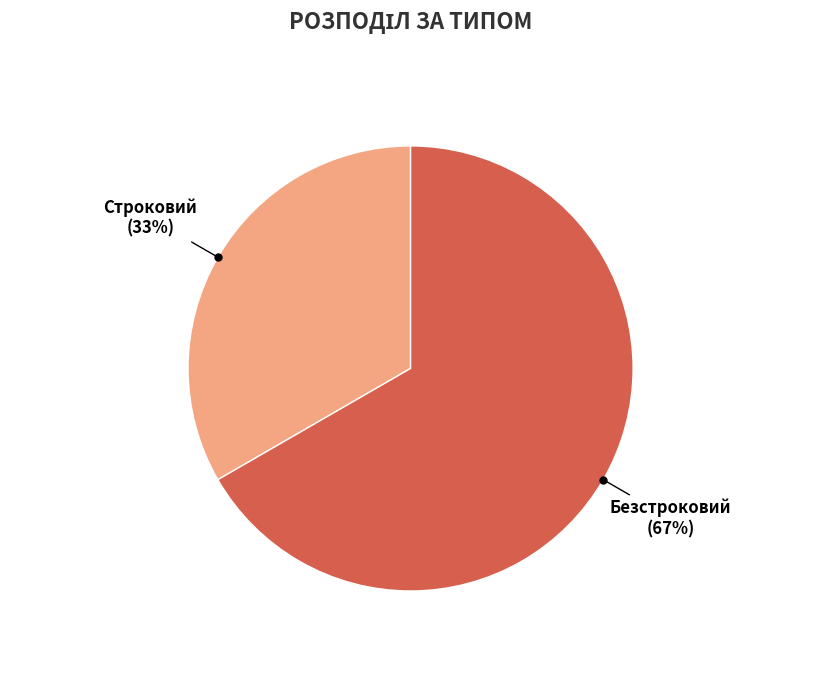

What is the ratio of the value at Строковий to the value at Безстроковий?

0.5